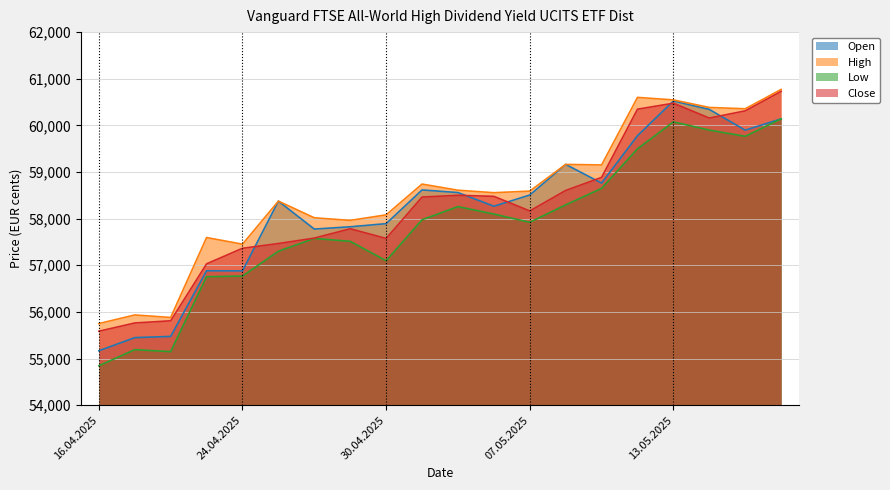

What is the label of the 13th point from the left?

07.05.2025